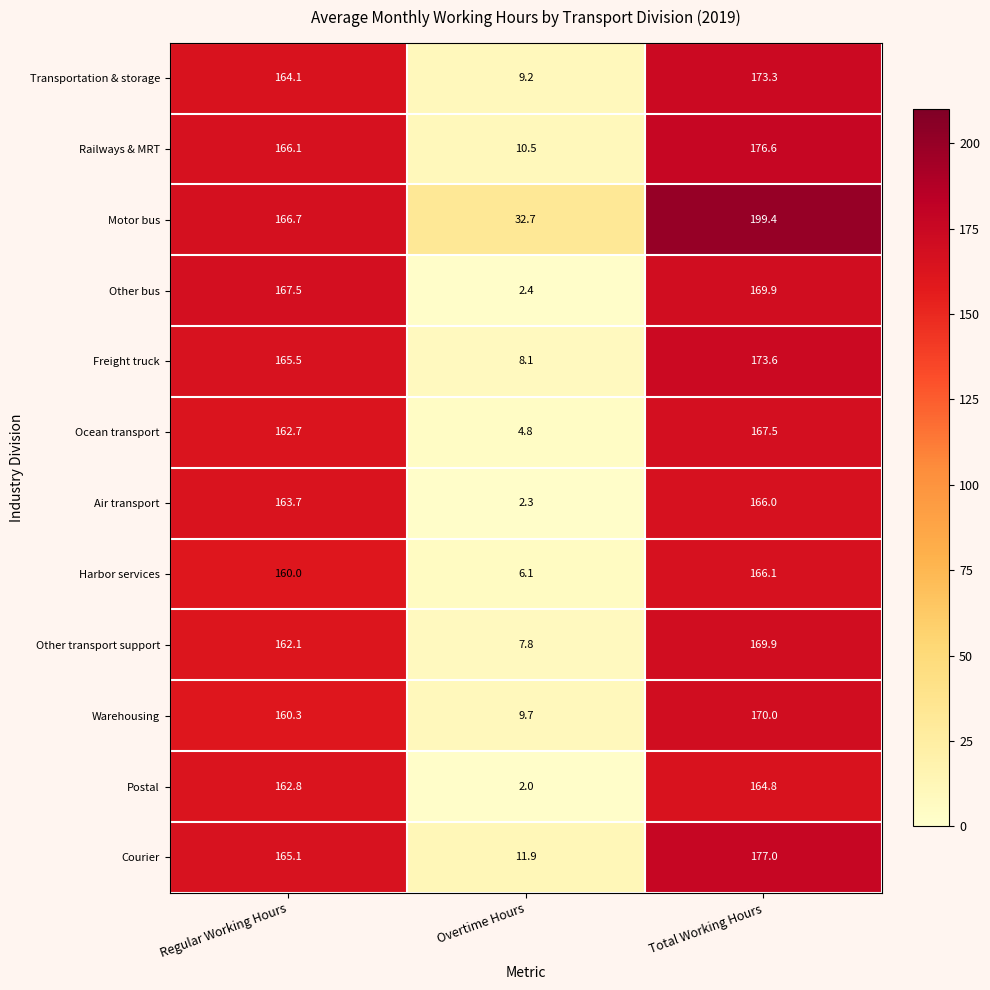

Which series has the largest total across all categories?

Motor bus